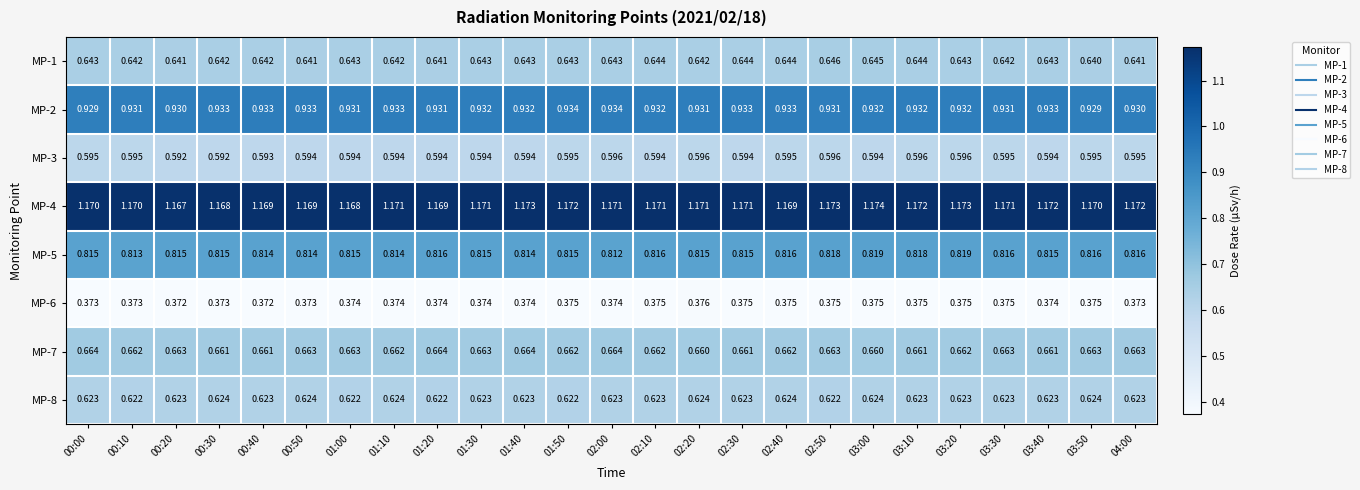

Is the value of MP-1 at 00:50 greater than the value of MP-3 at 03:30?

Yes